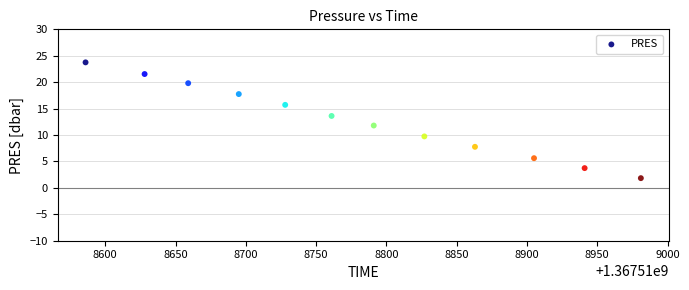

What is the average X value?

1367518780.4